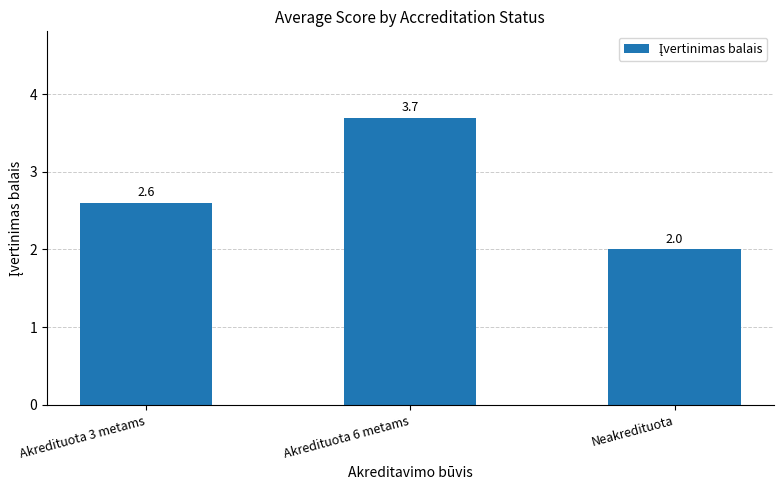

What is the label of the 1st bar from the left?

Akredituota 3 metams